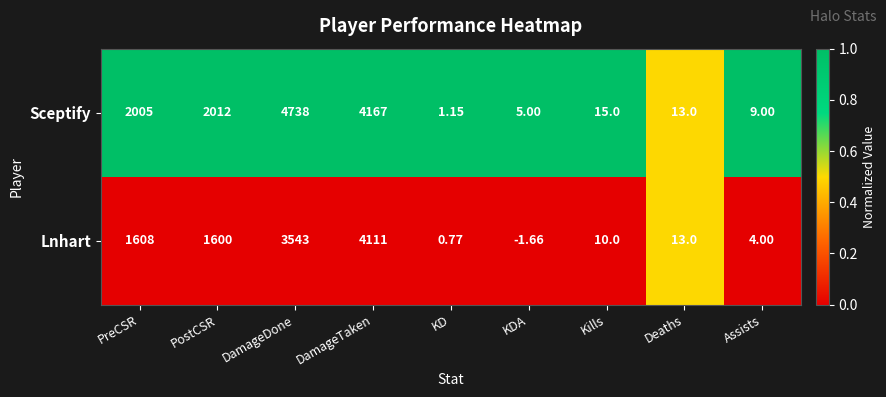

Which series changed the most between KD and KDA?

Sceptify